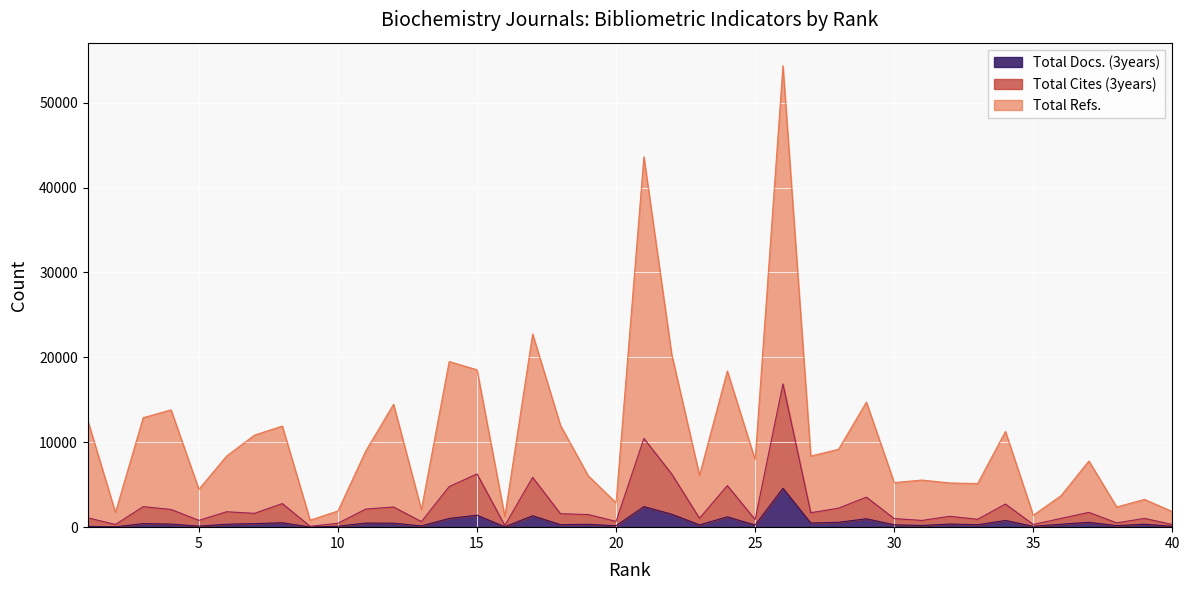

At which category does the chart reach its minimum across all series?

9